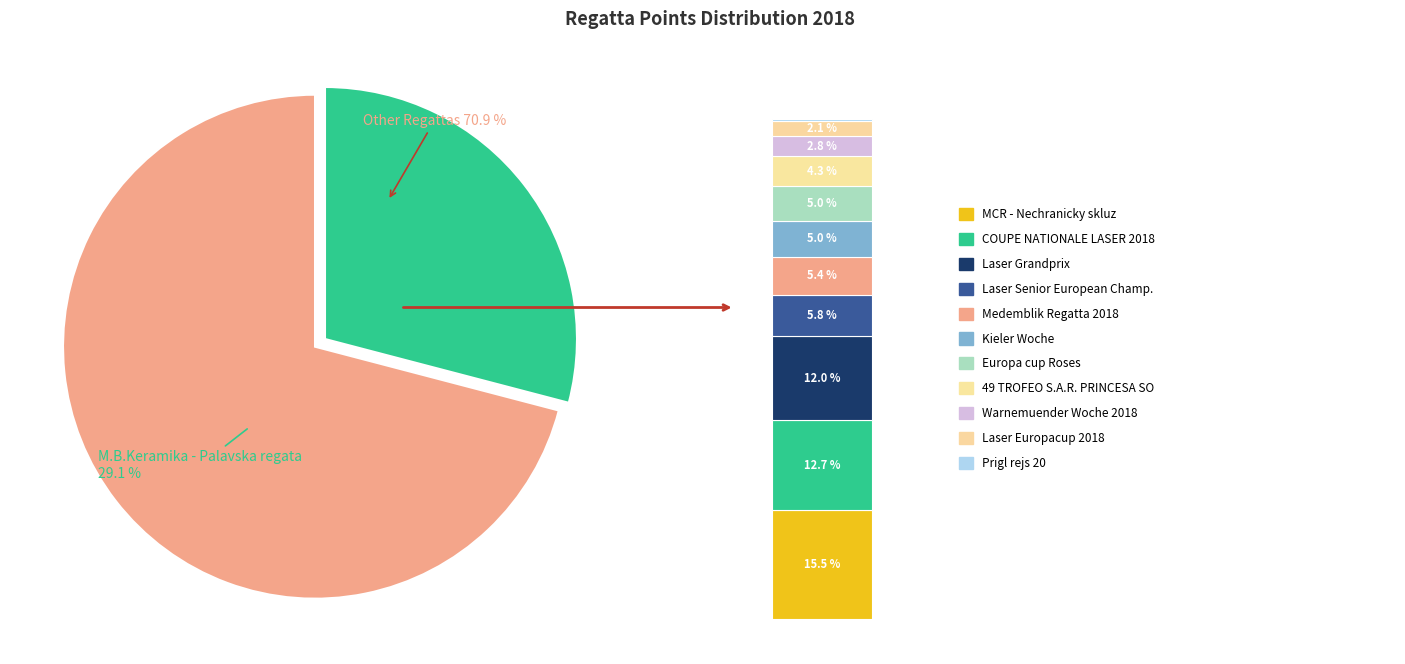

The 184131 slice represents 6% of the pie. True or false?

False